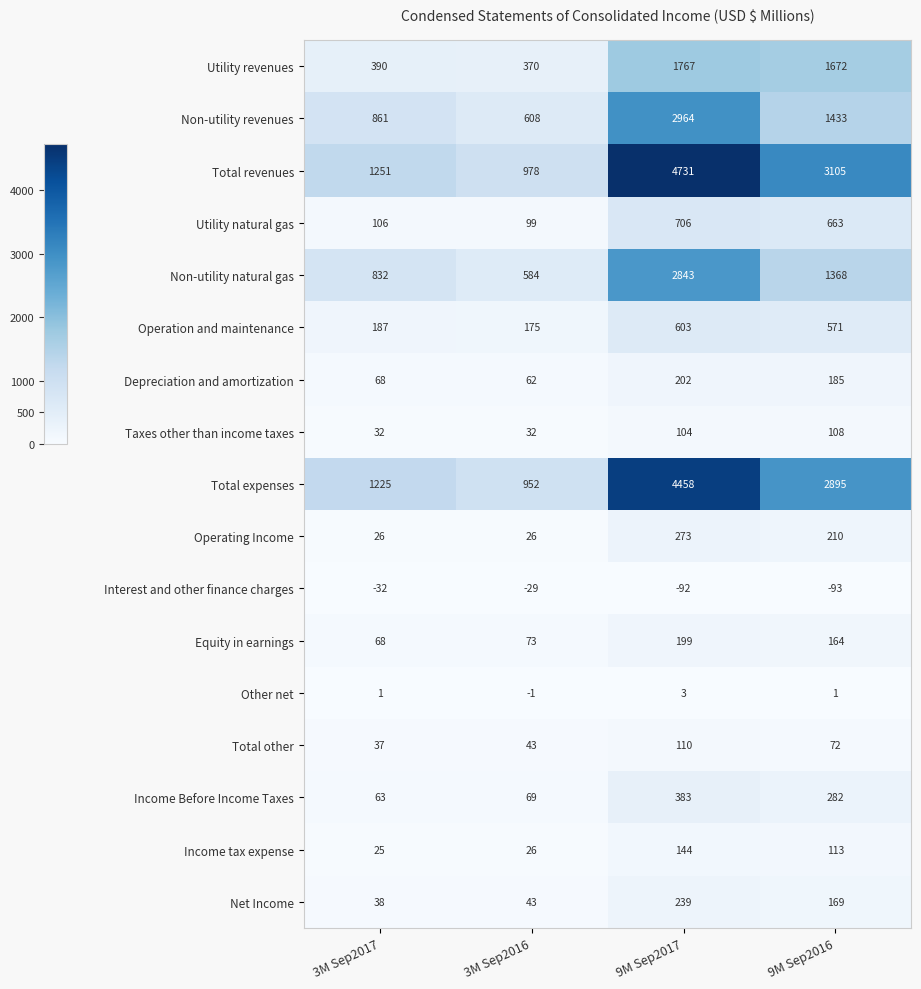

What is the sum of the Total revenues values at 9M Sep2017 and 3M Sep2017?

5982